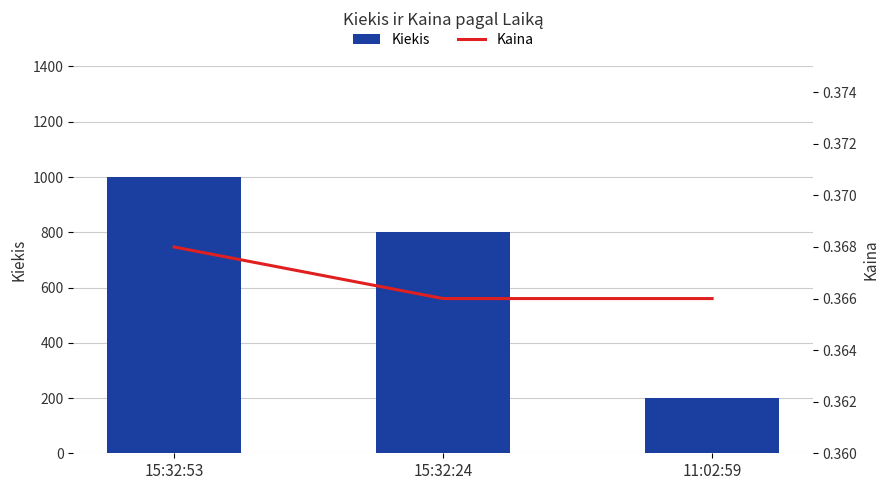

Rank the categories by value from lowest to highest.

11:02:59, 15:32:24, 15:32:53